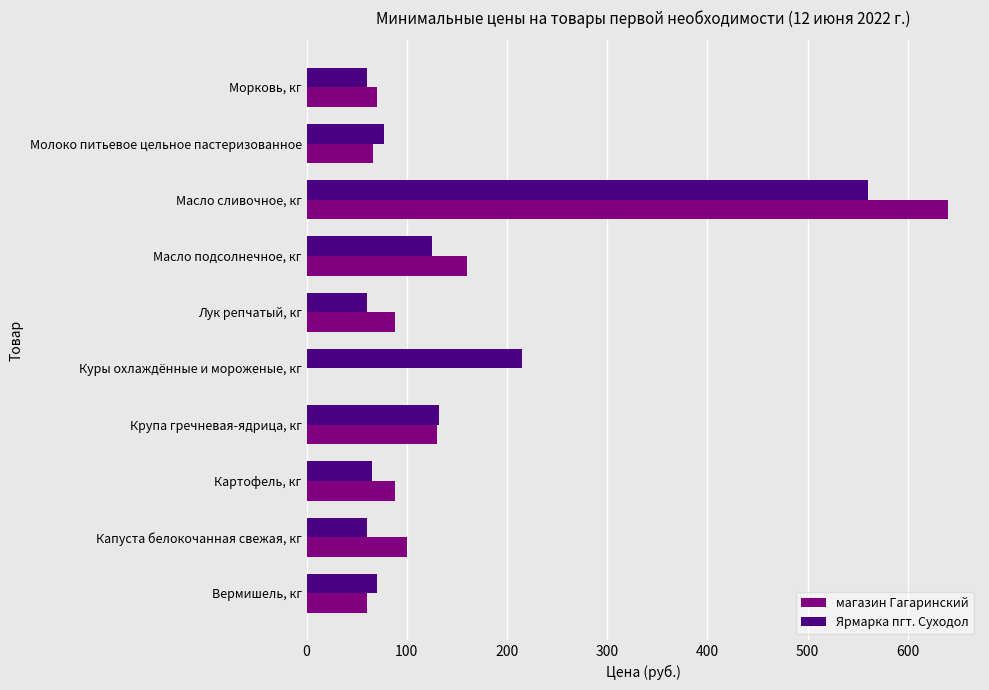

At which category is the sum across all series the highest?

Масло сливочное, кг